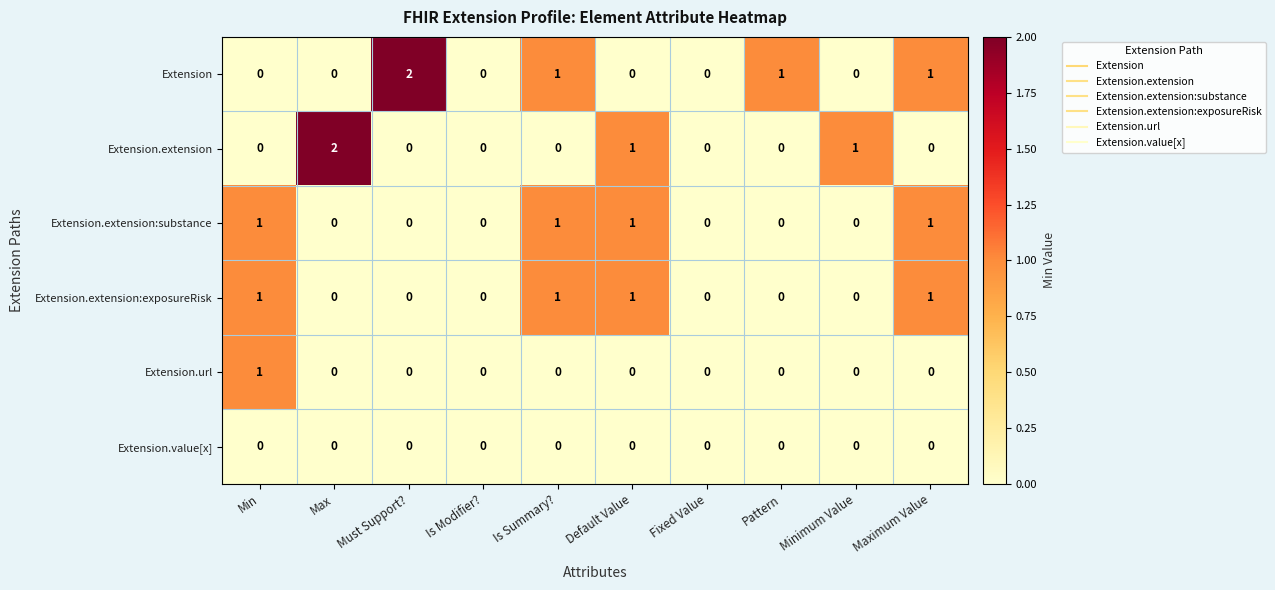

What is the greatest value displayed?

2